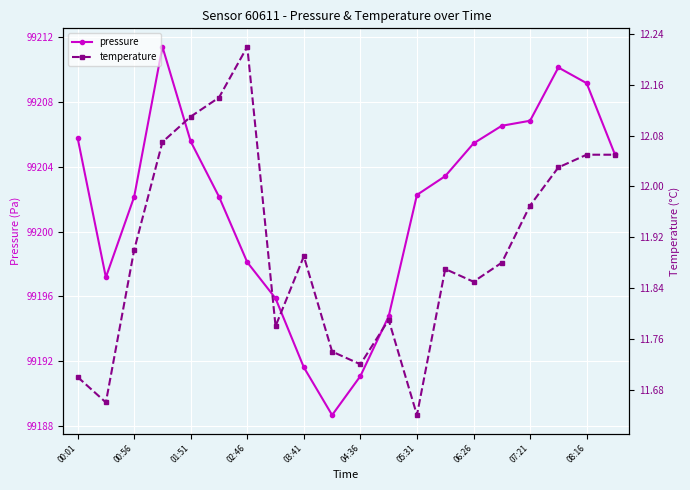

True or false: pressure has a value of 23050.4 at 02:46.

False